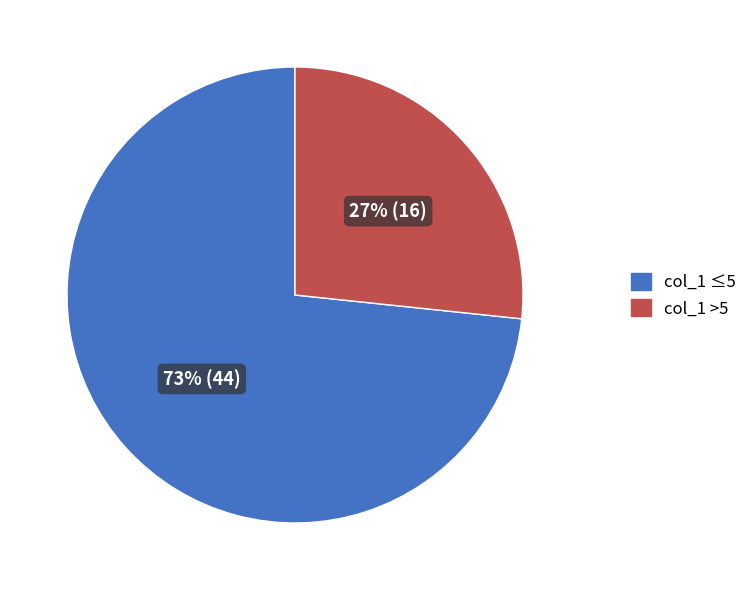

Is there any slice that represents more than half of the pie?

Yes